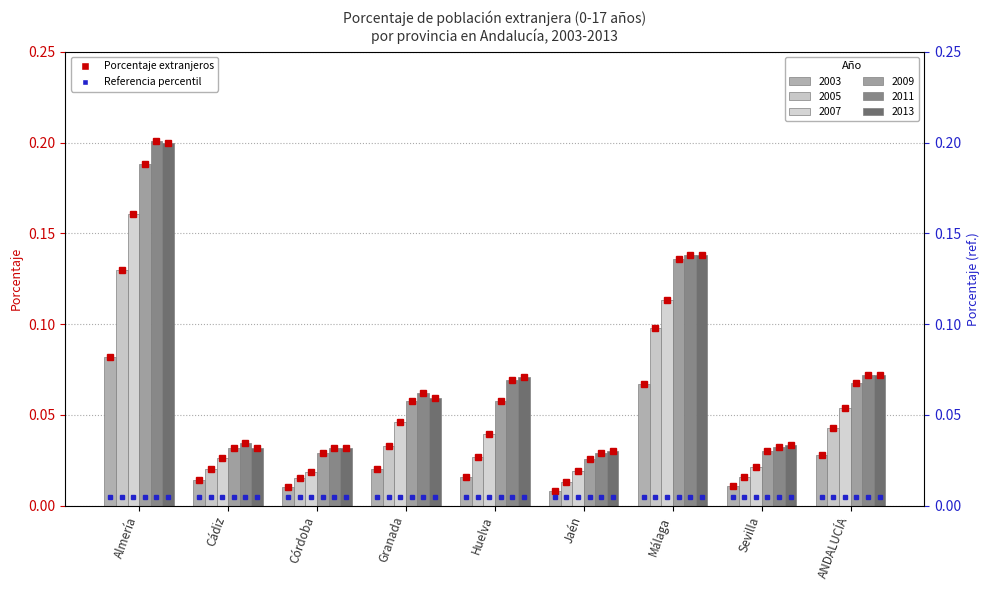

Reading left to right, extract all data points from this chart.

2003: Almería=0.1	Cádiz=0.0	Córdoba=0.0	Granada=0.0	Huelva=0.0	Jaén=0.0	Málaga=0.1	Sevilla=0.0	ANDALUCÍA=0.0
2005: Almería=0.1	Cádiz=0.0	Córdoba=0.0	Granada=0.0	Huelva=0.0	Jaén=0.0	Málaga=0.1	Sevilla=0.0	ANDALUCÍA=0.0
2007: Almería=0.2	Cádiz=0.0	Córdoba=0.0	Granada=0.0	Huelva=0.0	Jaén=0.0	Málaga=0.1	Sevilla=0.0	ANDALUCÍA=0.1
2009: Almería=0.2	Cádiz=0.0	Córdoba=0.0	Granada=0.1	Huelva=0.1	Jaén=0.0	Málaga=0.1	Sevilla=0.0	ANDALUCÍA=0.1
2011: Almería=0.2	Cádiz=0.0	Córdoba=0.0	Granada=0.1	Huelva=0.1	Jaén=0.0	Málaga=0.1	Sevilla=0.0	ANDALUCÍA=0.1
2013: Almería=0.2	Cádiz=0.0	Córdoba=0.0	Granada=0.1	Huelva=0.1	Jaén=0.0	Málaga=0.1	Sevilla=0.0	ANDALUCÍA=0.1